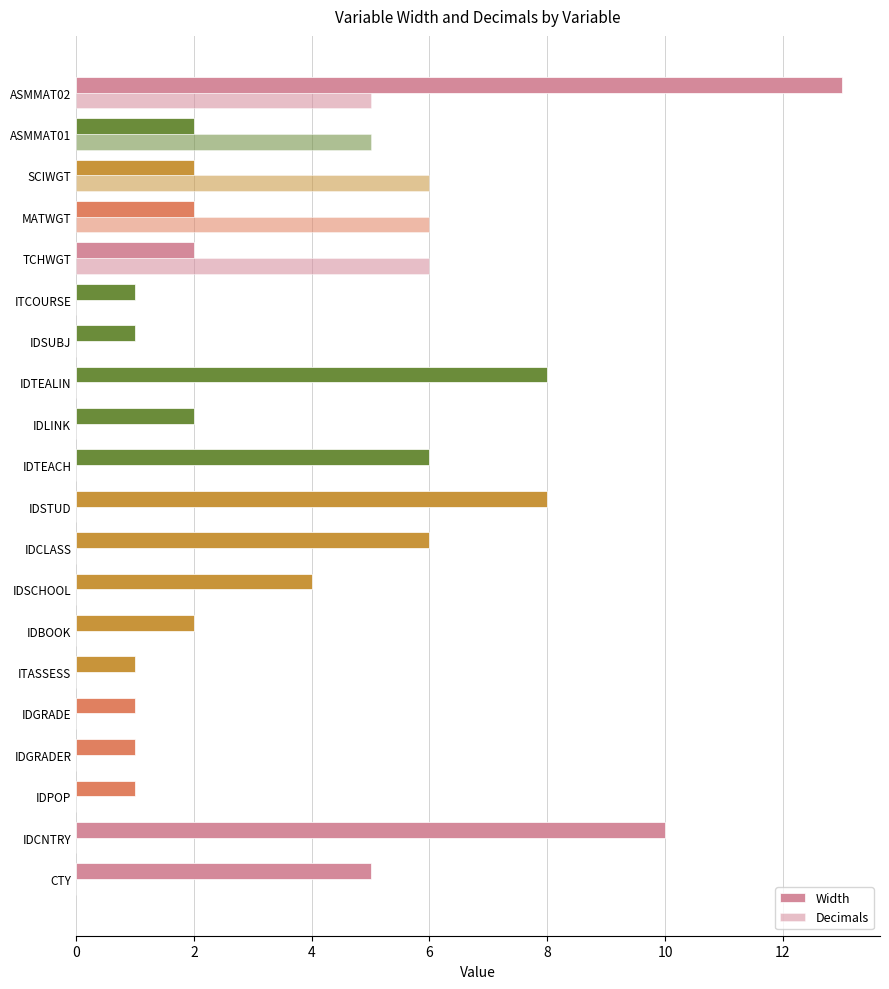

List the series in order of their peak value, lowest first.

Decimals, Width